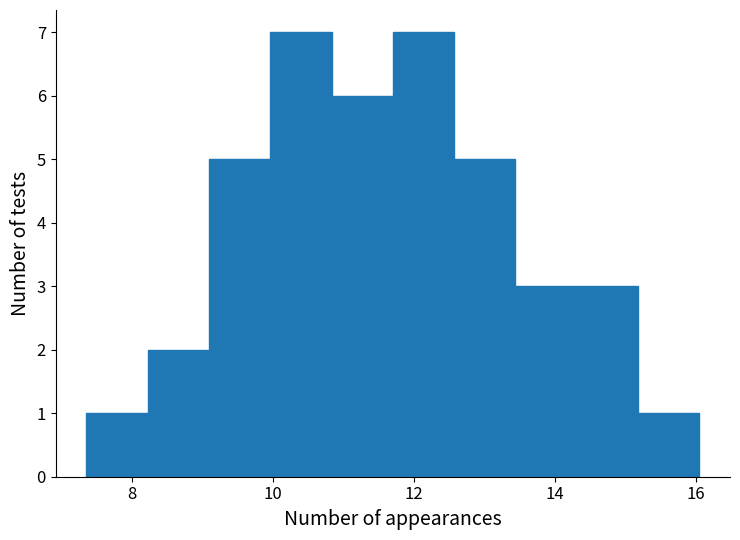

What is the height of the bar covering 12.6 to 13.4 on the x-axis? Neither the bar edges nor the heights are printed on the chart, so give them approximately, as read against the axes.

5